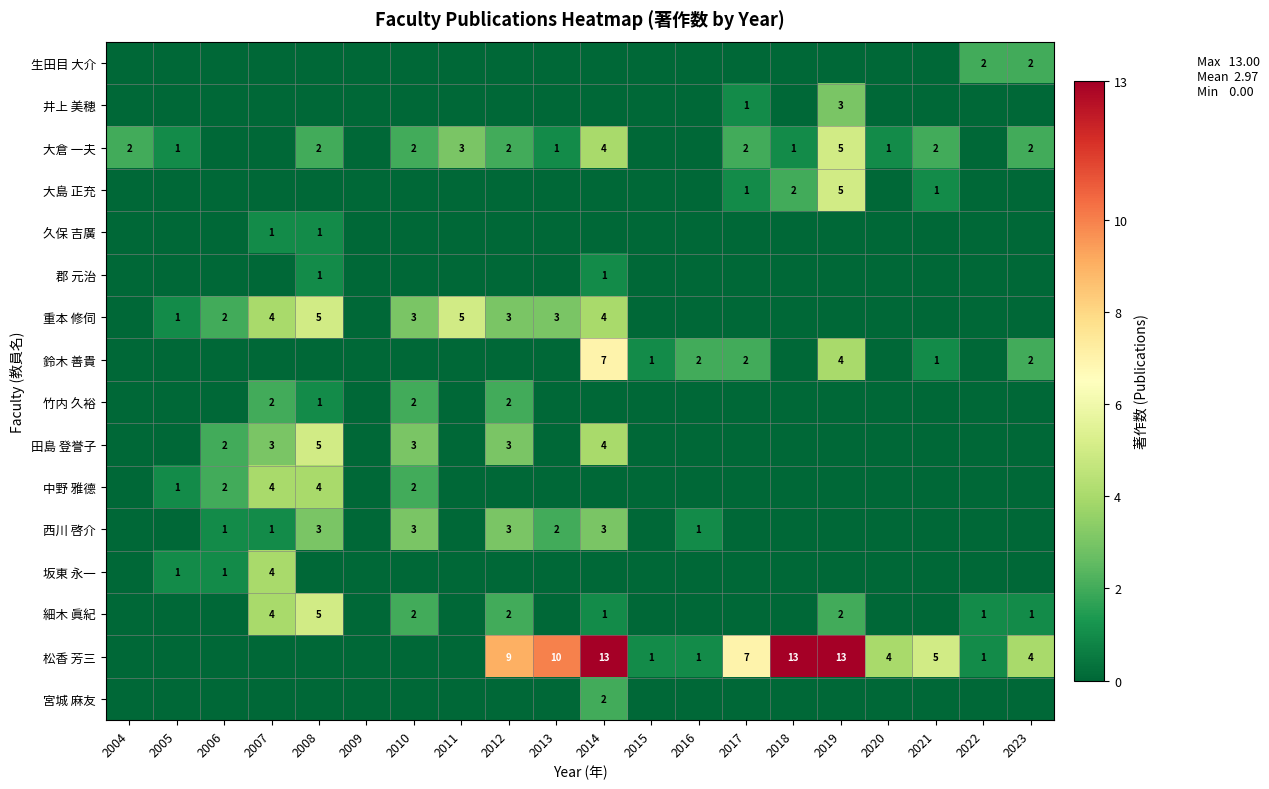

Is it true that 鈴木 善貴 equals 1 at 2021?

True